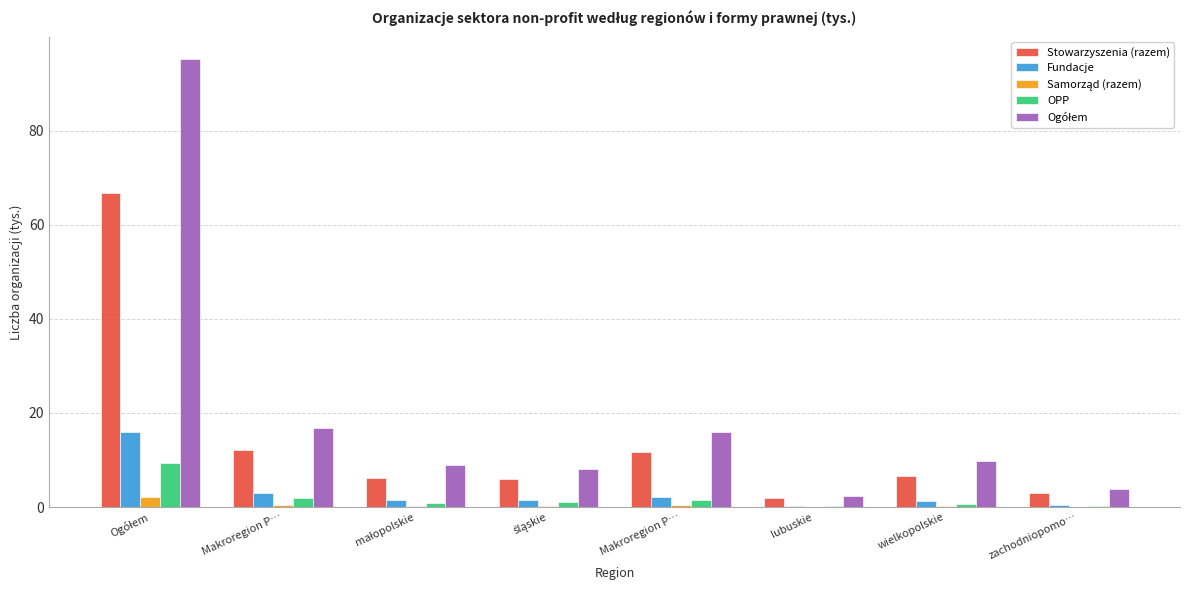

How many data points does each series have?

8